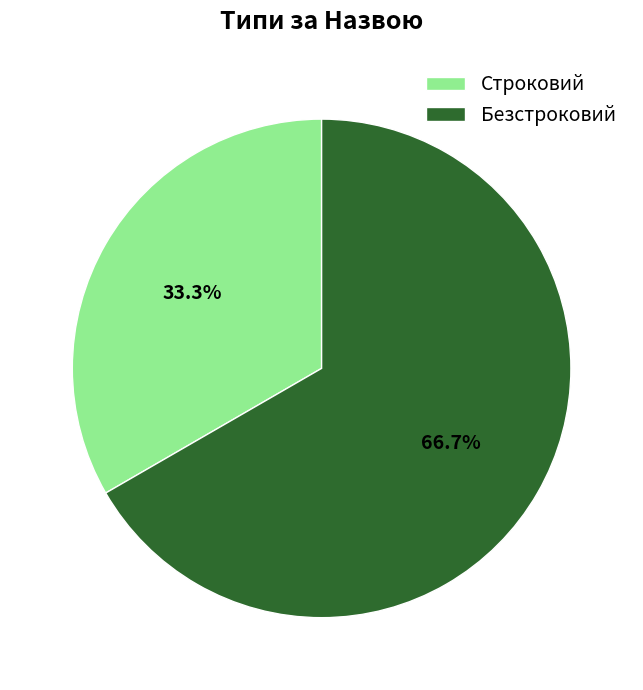

Between Строковий and Безстроковий, which is larger?

Безстроковий